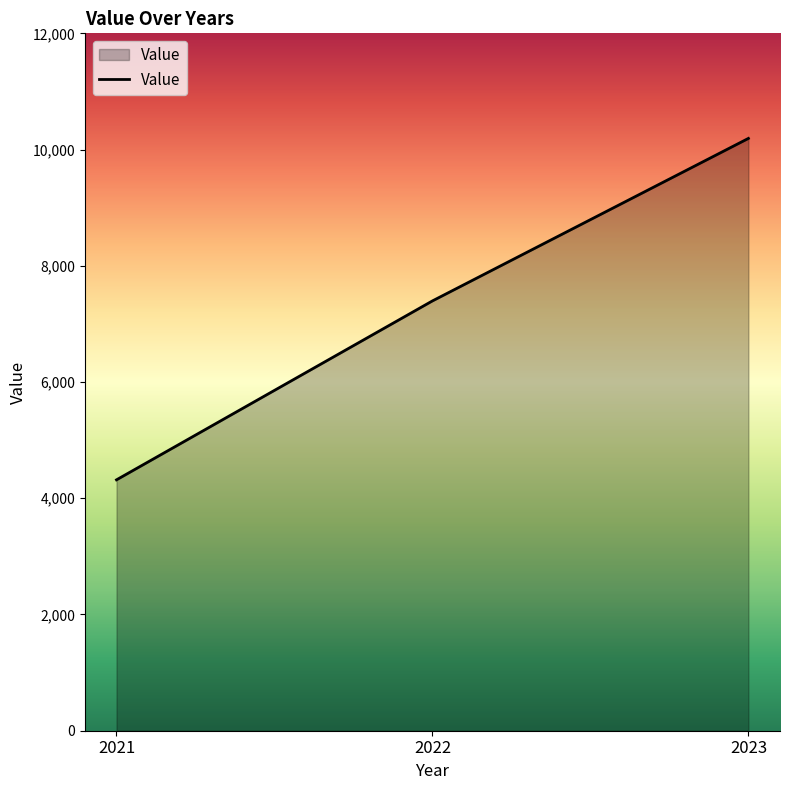

What is the smallest value displayed?

4317